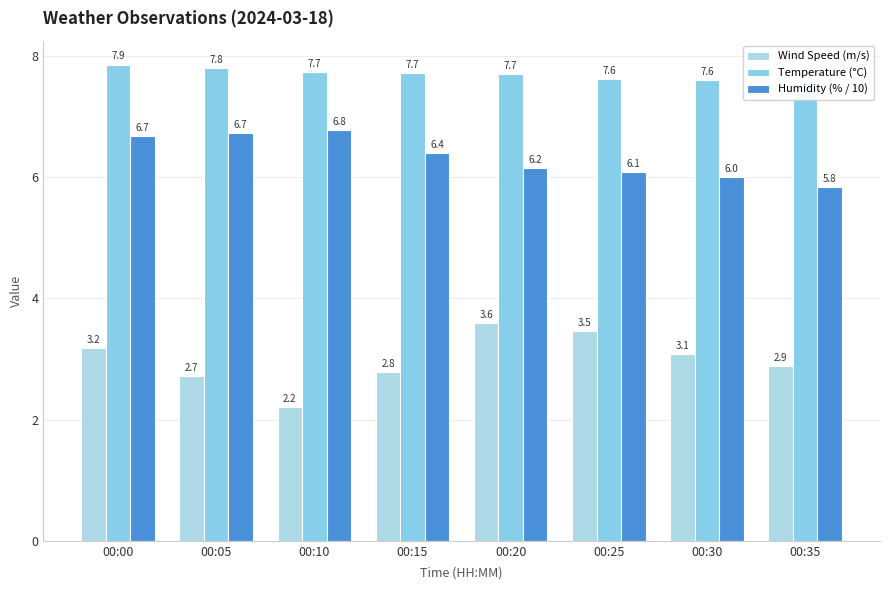

How many distinct data groups are displayed?

3